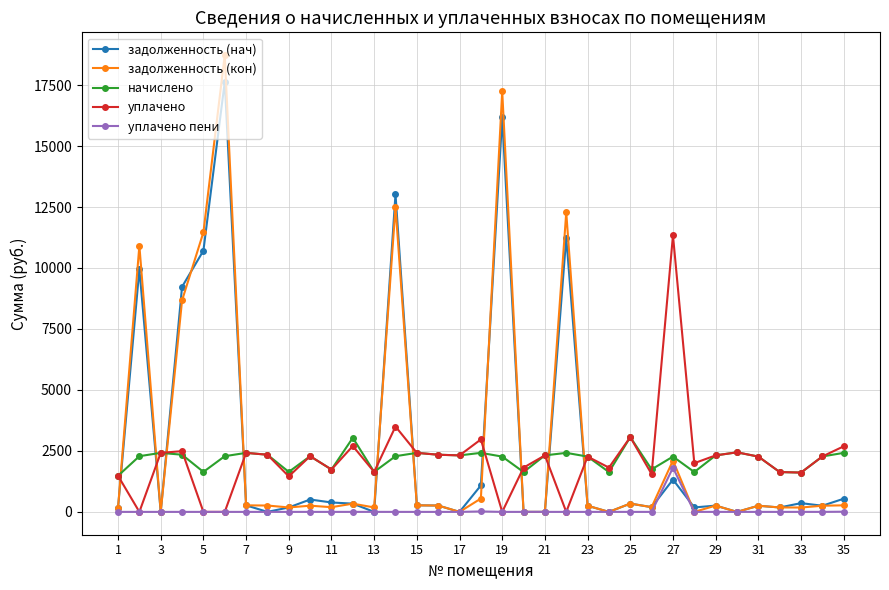

Which series has the largest range (max minus min)?

задолженность (кон)